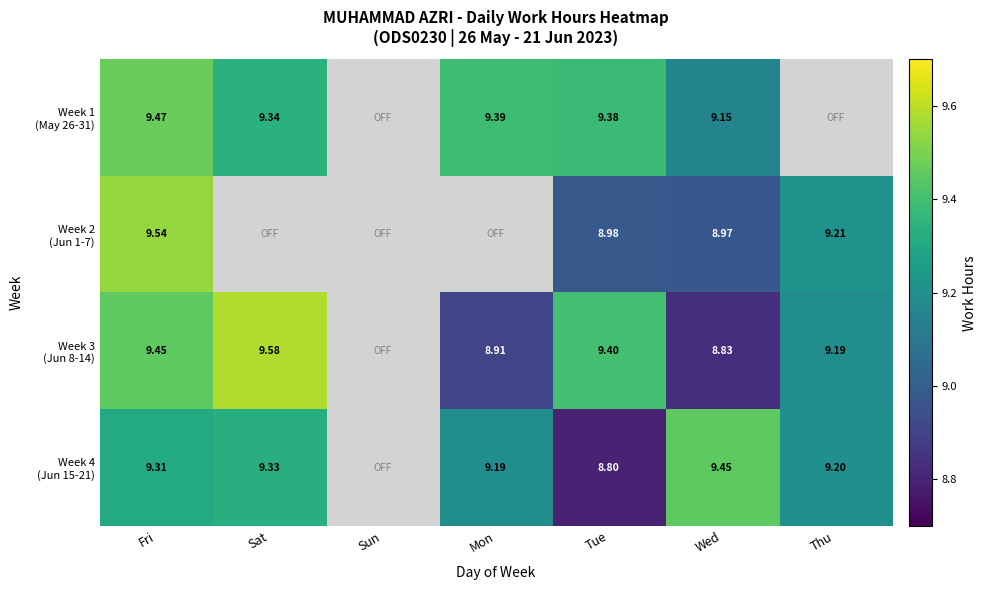

Is it true that Week 4 (Jun 15-21) equals 5.9 at Fri?

False